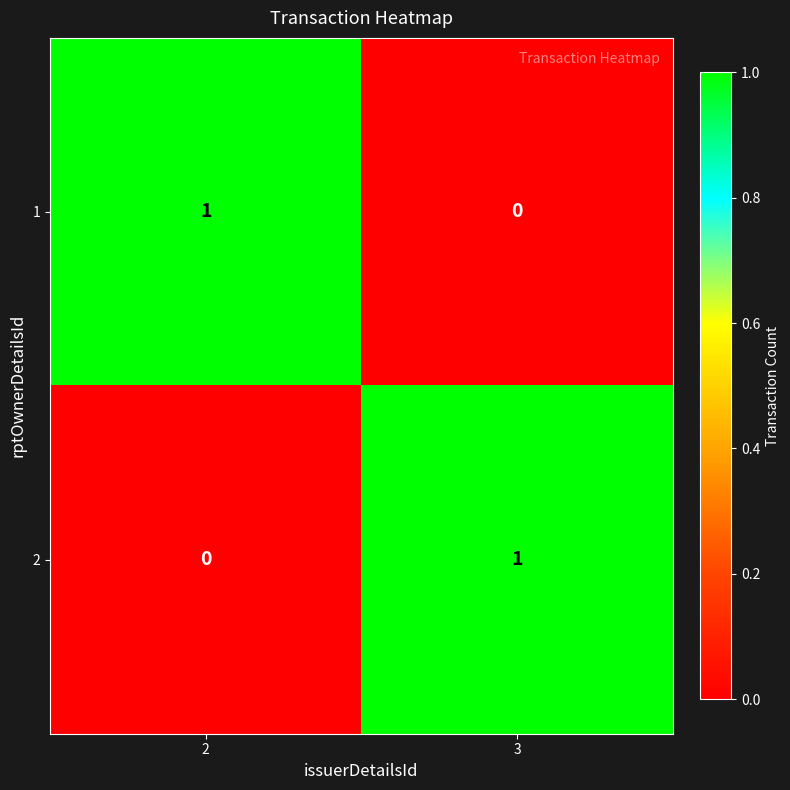

How many data points does each series have?

2